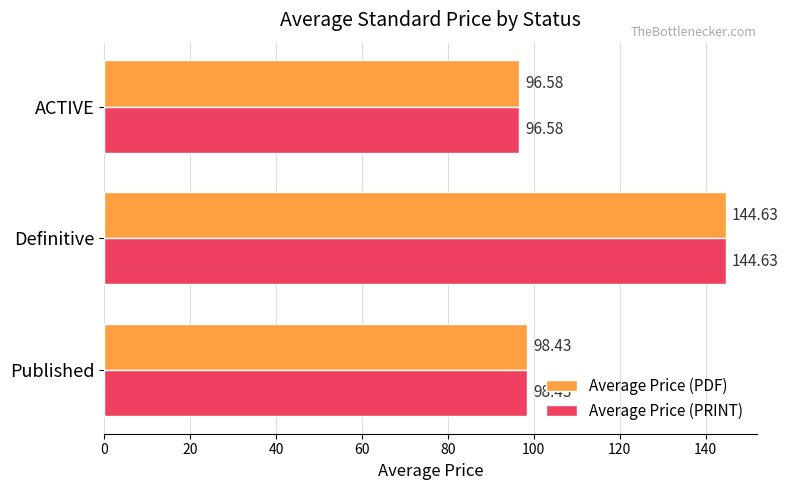

What is the difference between the maximum and second lowest values in the Average Price (PDF) series?

46.2